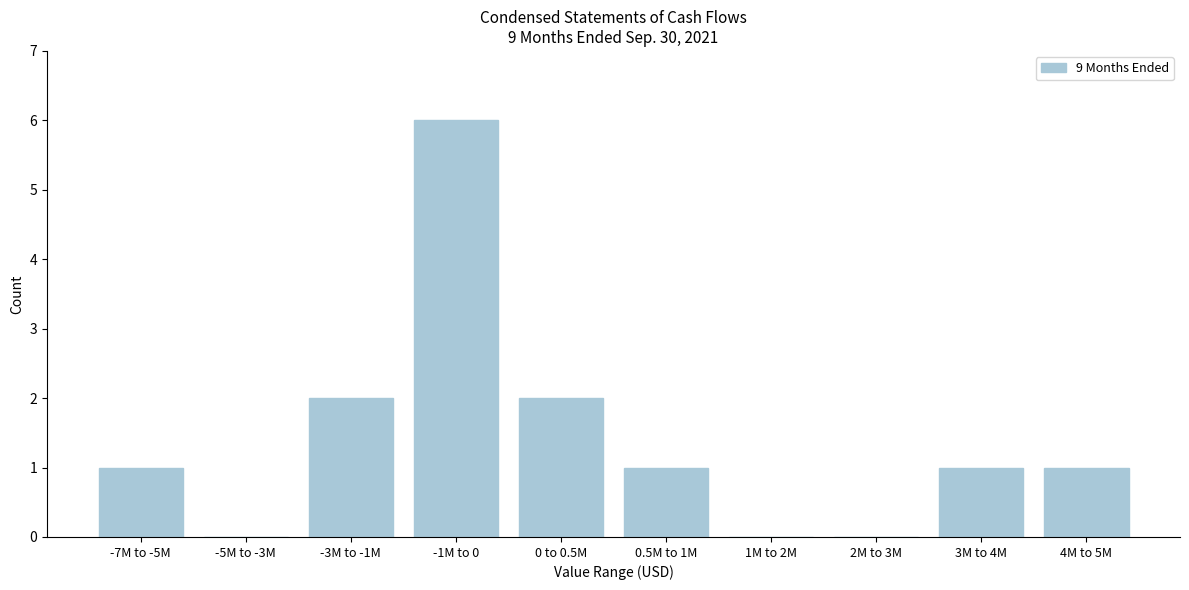

Reading left to right, list all the values displayed in this chart.

-7M to -5M=1	-5M to -3M=0	-3M to -1M=2	-1M to 0=6	0 to 0.5M=2	0.5M to 1M=1	1M to 2M=0	2M to 3M=0	3M to 4M=1	4M to 5M=1